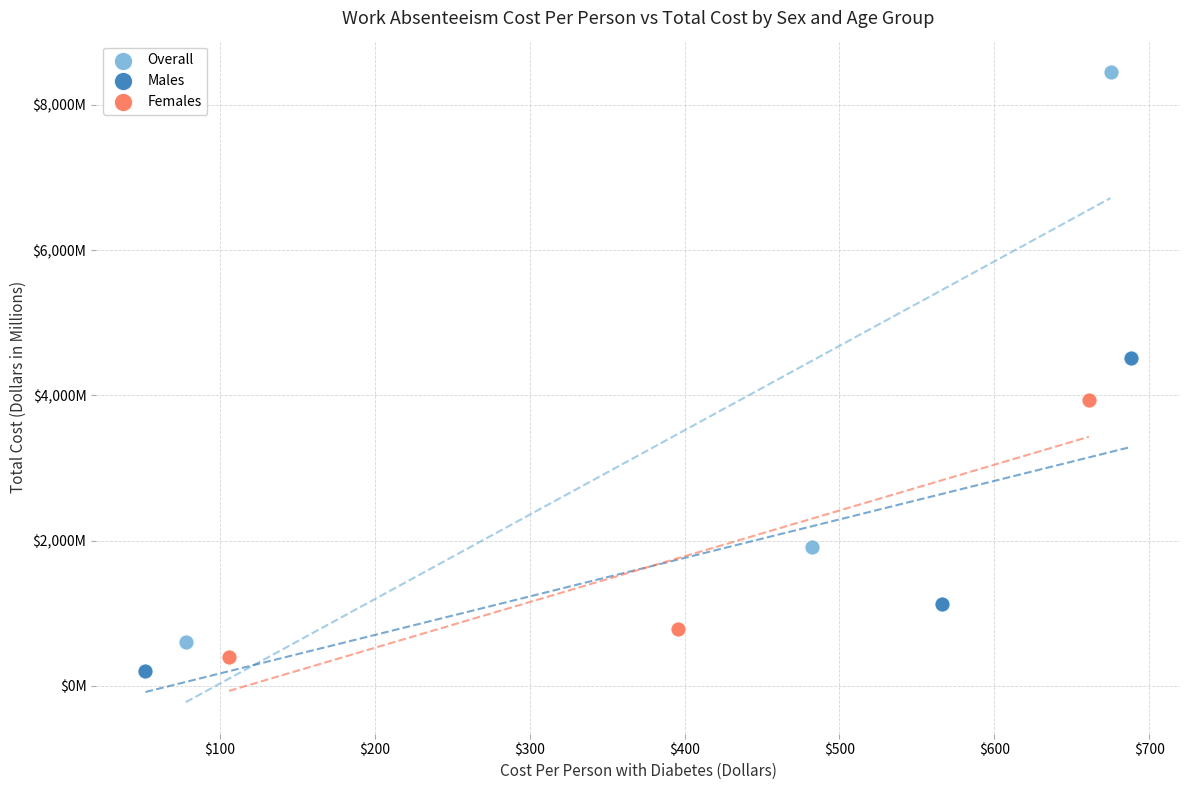

What are all the series names shown in the legend?

Overall, Males, Females